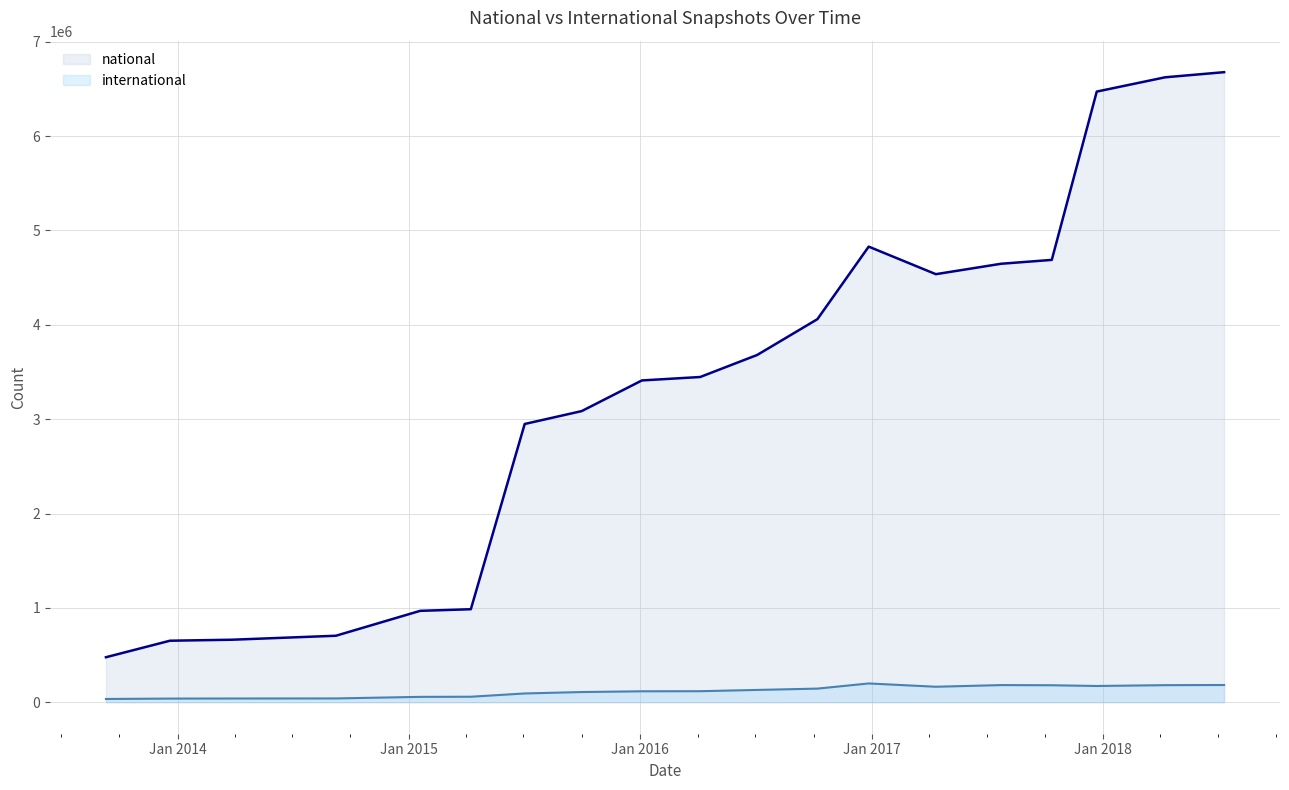

Which series has the largest range (max minus min)?

national